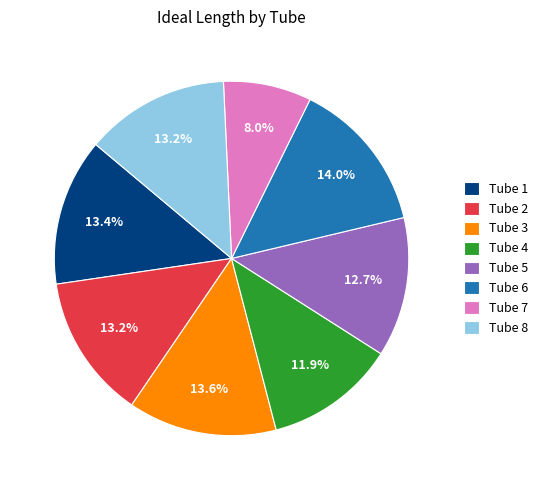

To the nearest percent, what portion does Tube 2 represent?

13%